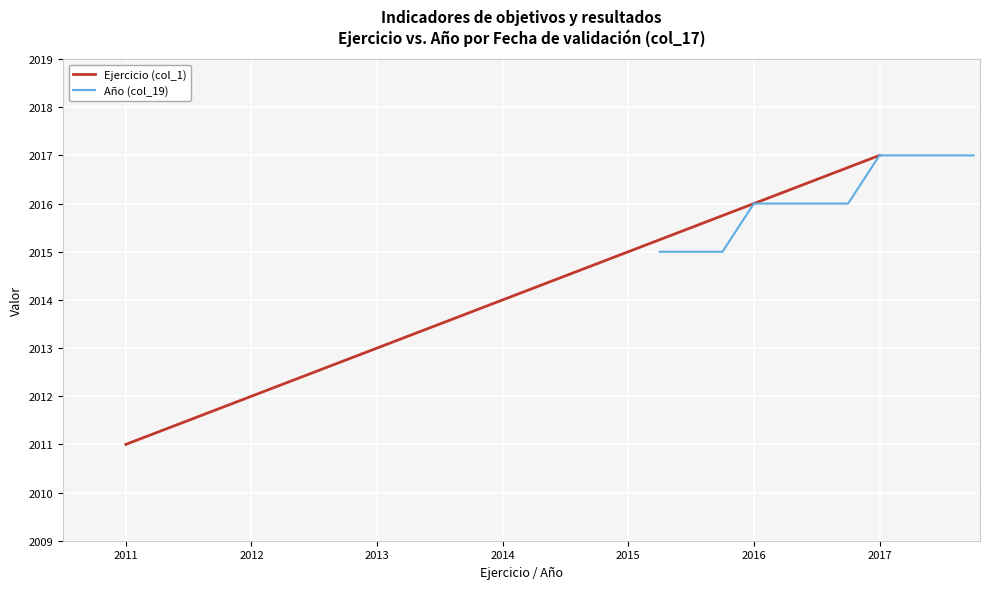

List the labels in order of Ejercicio (col_1) value, smallest first.

2011, 2012, 2013, 2014, 2015, 2016, 2017